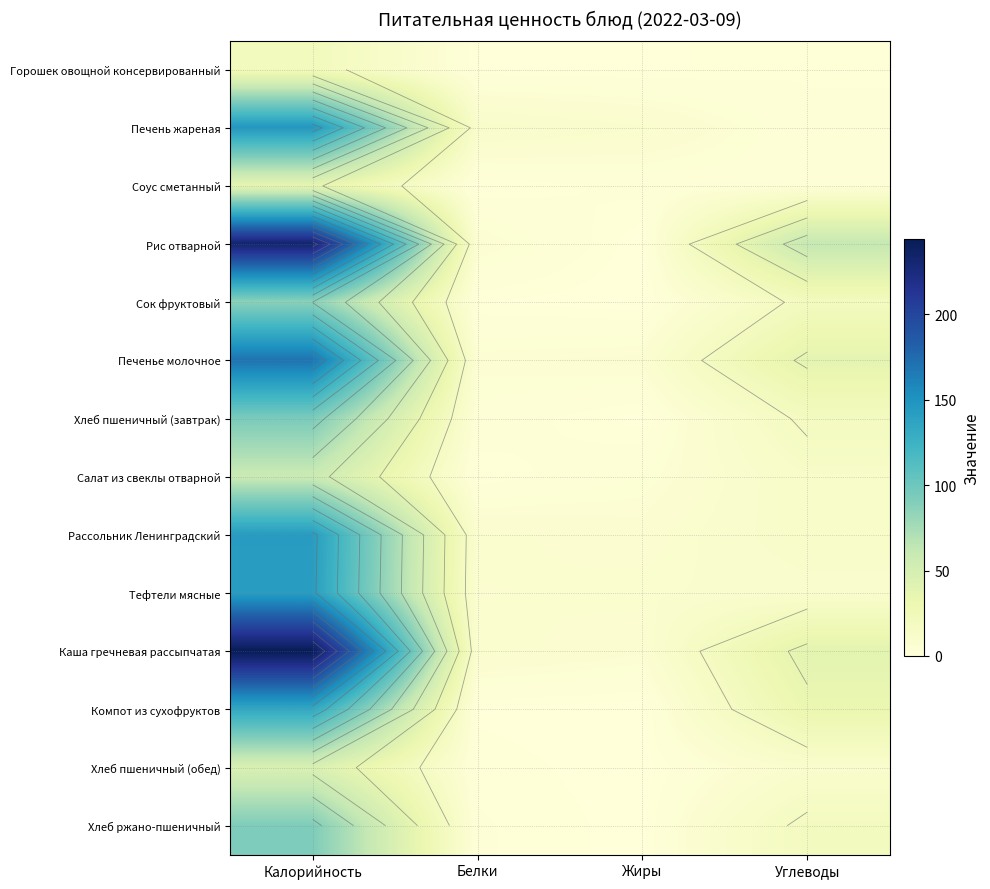

What is the total value across all series at Белки?

58.2